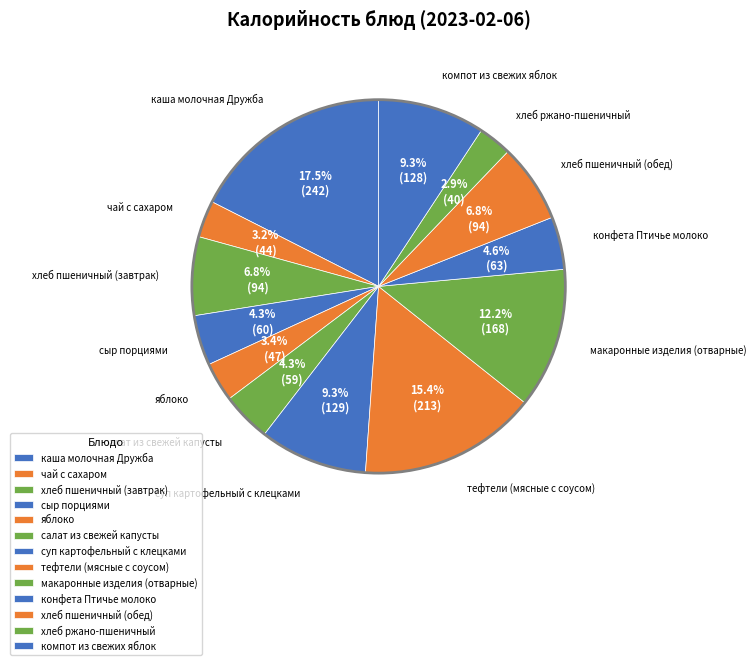

How many segments does this pie chart have?

13